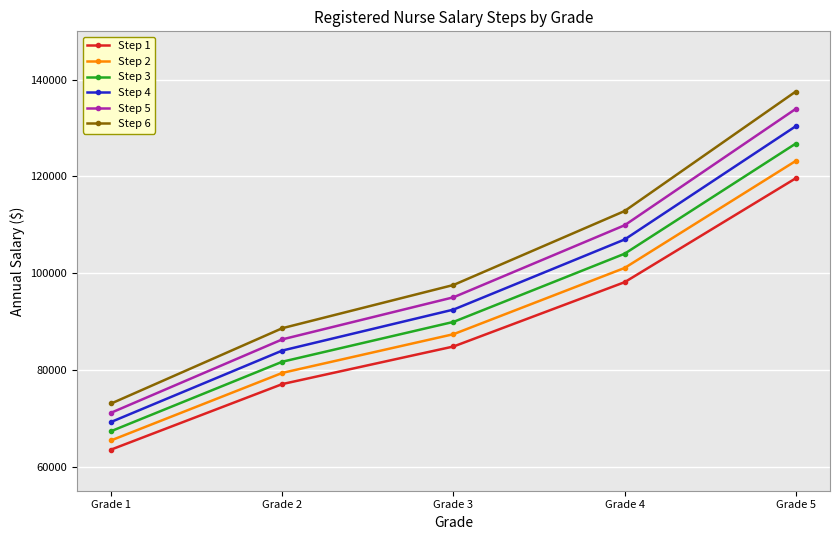

Which series has the widest spread of values?

Step 6